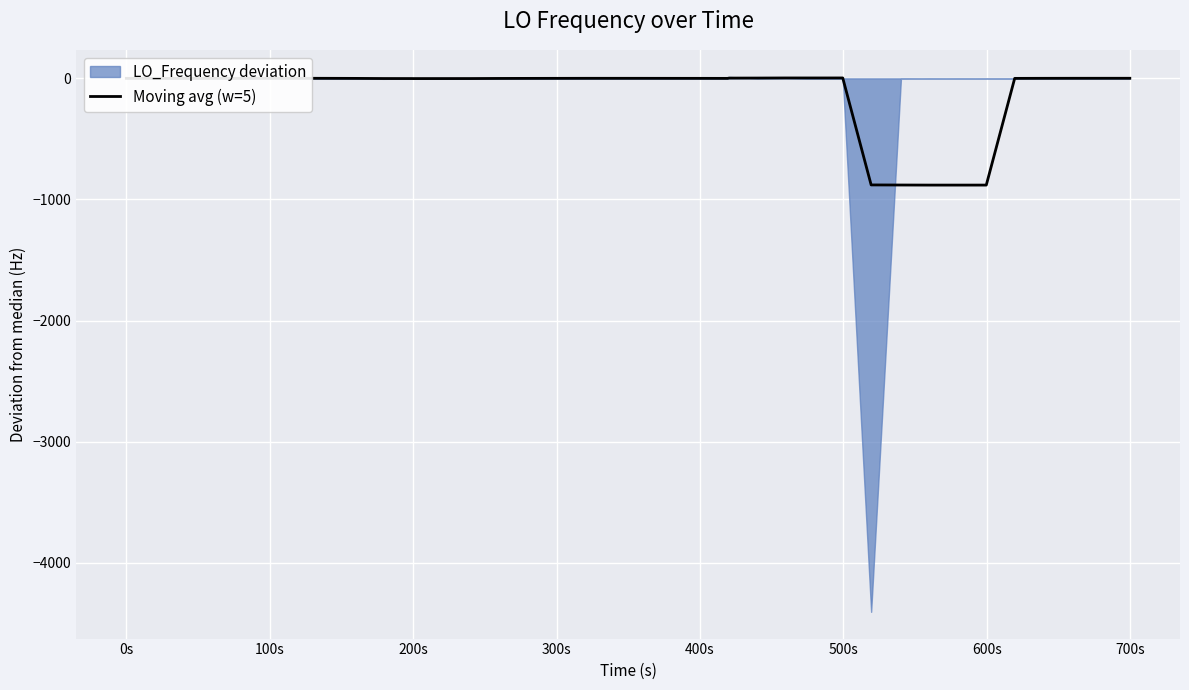

What is the lowest value of the Moving avg (w=5) series?

-881.1